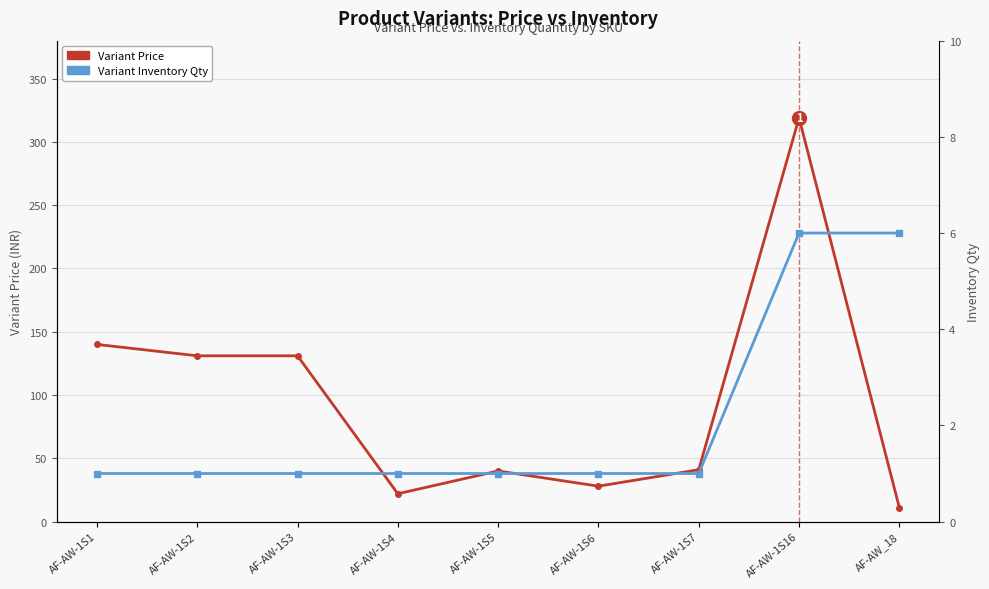

Is this an area chart (filled region under the line)?

No